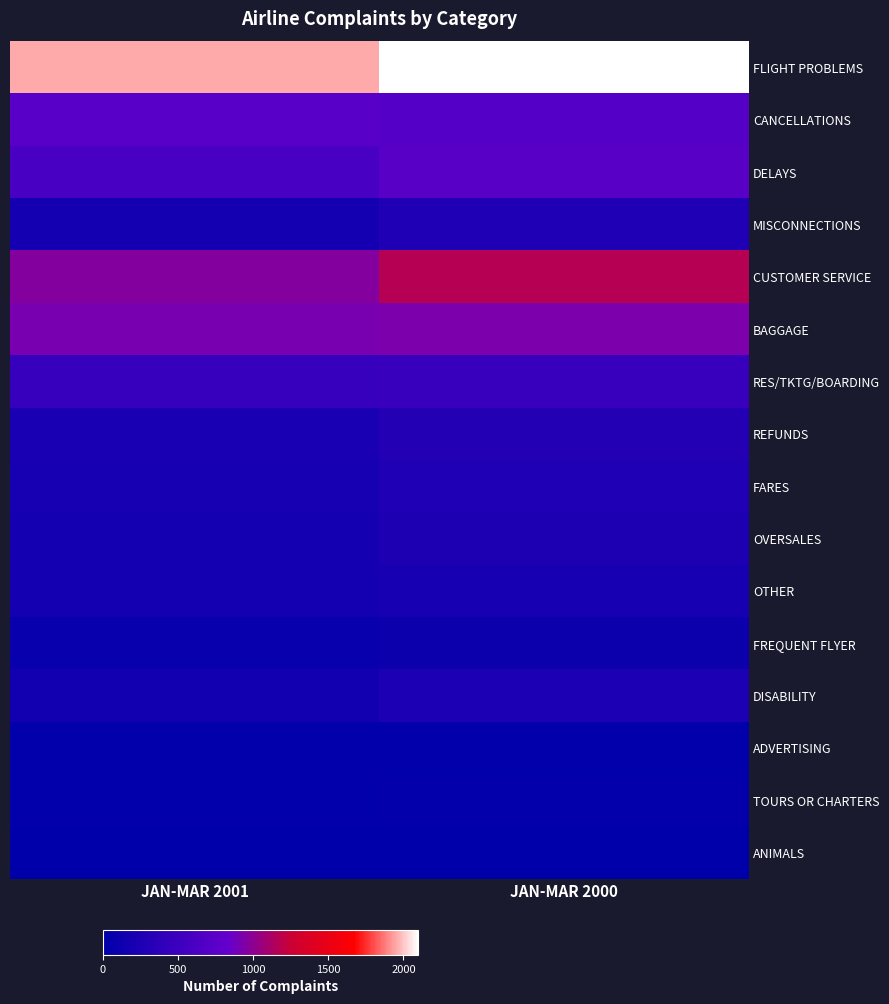

Which series has the widest spread of values?

CUSTOMER SERVICE